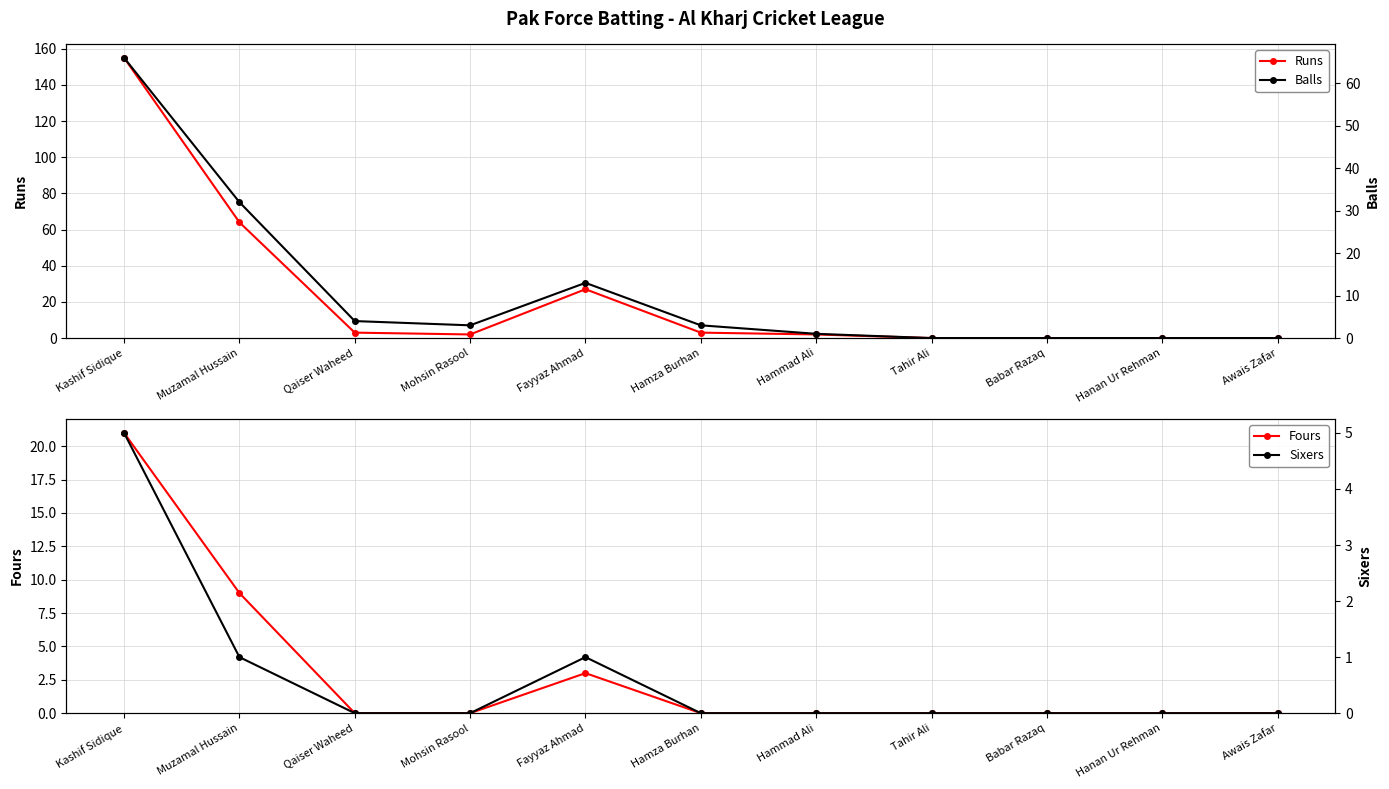

What is the difference between the maximum and minimum values in the Fours series?

21